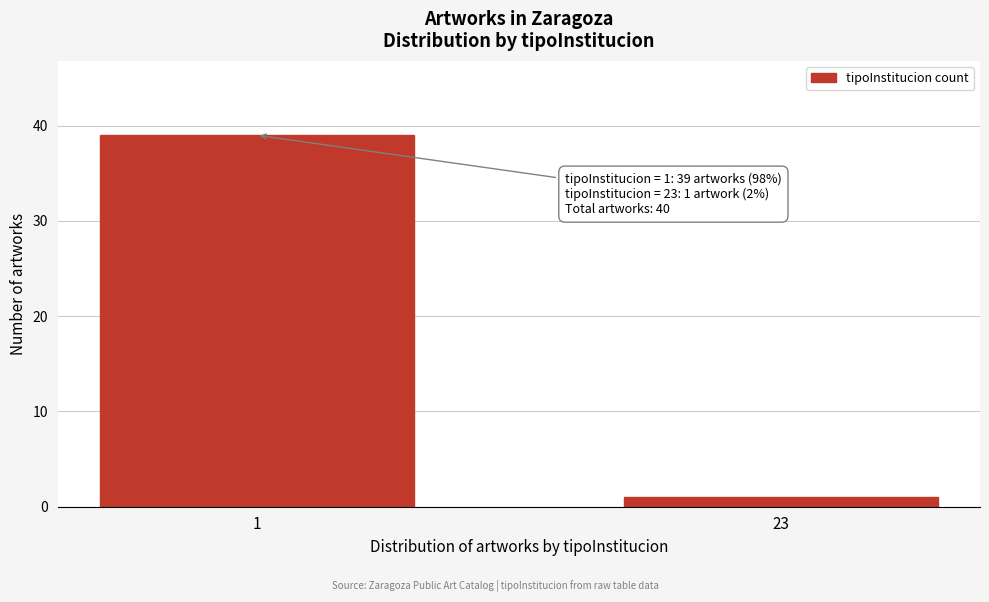

Reading left to right, extract all data points from this chart.

39	1